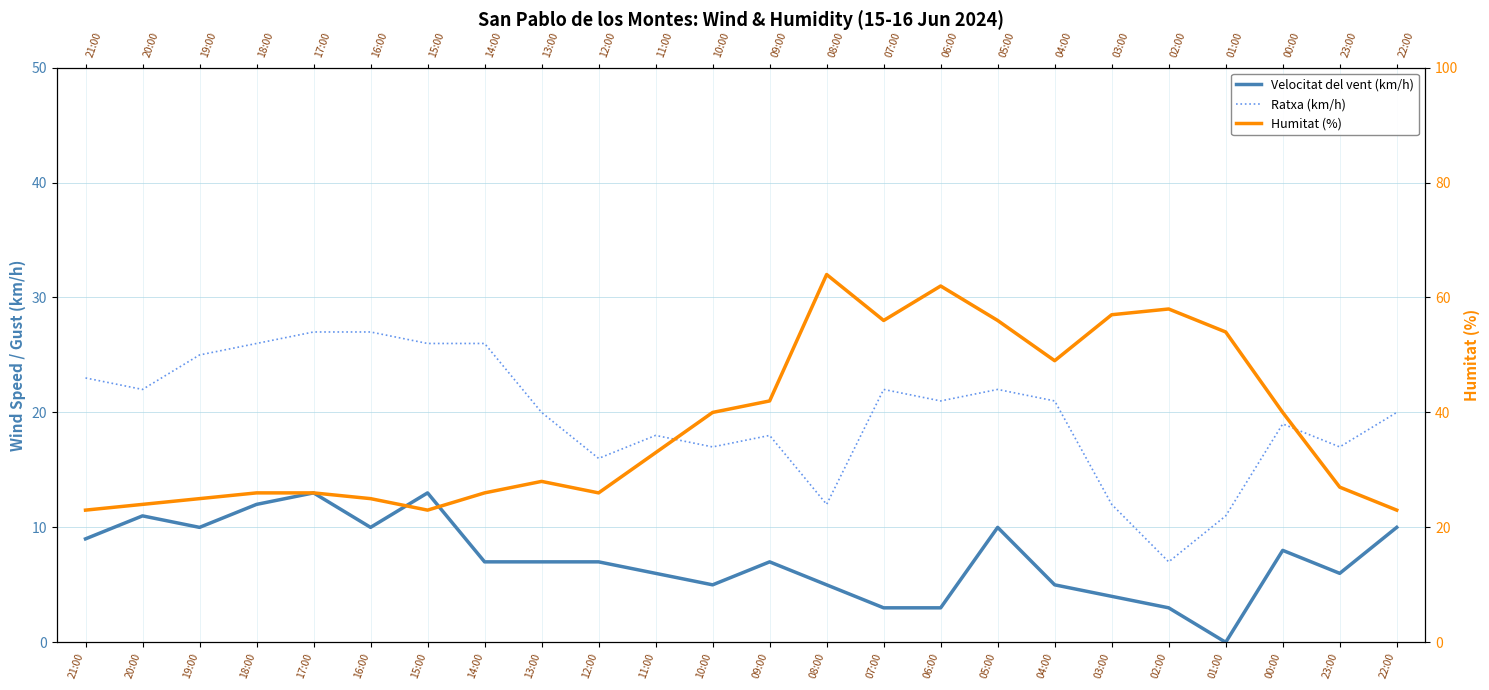

How many categories are shown in the chart?

24